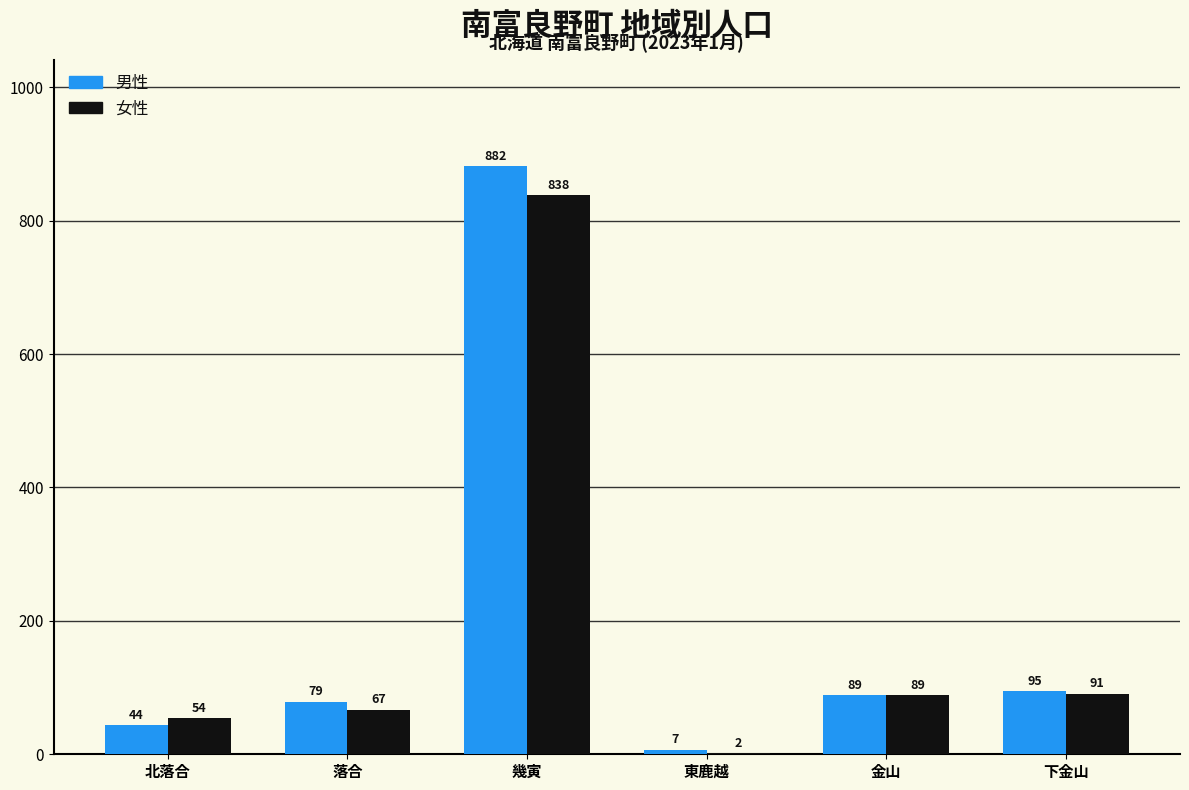

Between 幾寅 and 下金山, which series saw the biggest shift?

男性